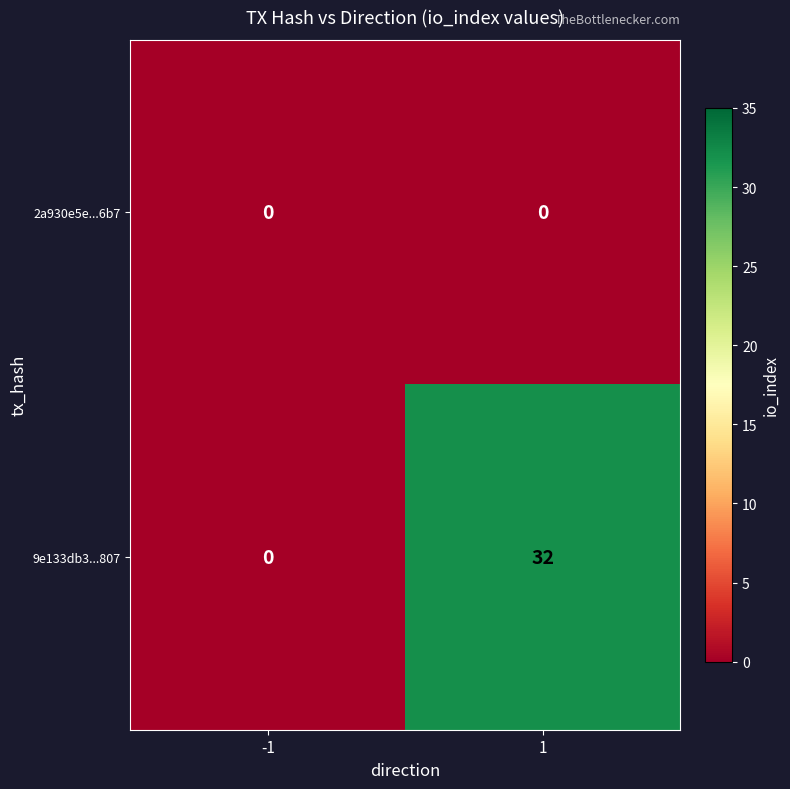

What value does the 9e133db3...807 series have at 1, to the nearest 5?

30